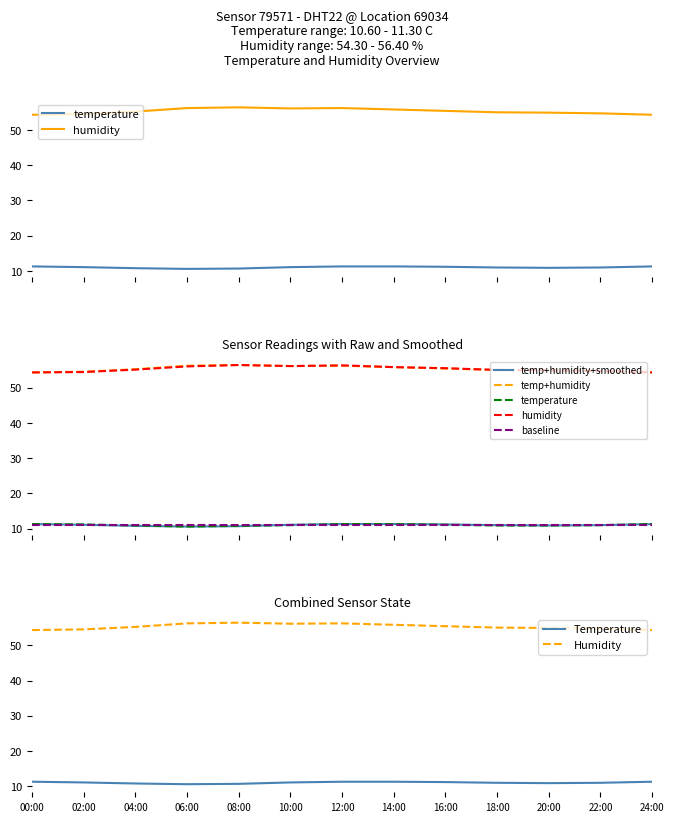

What position from the left is 24:00?

13